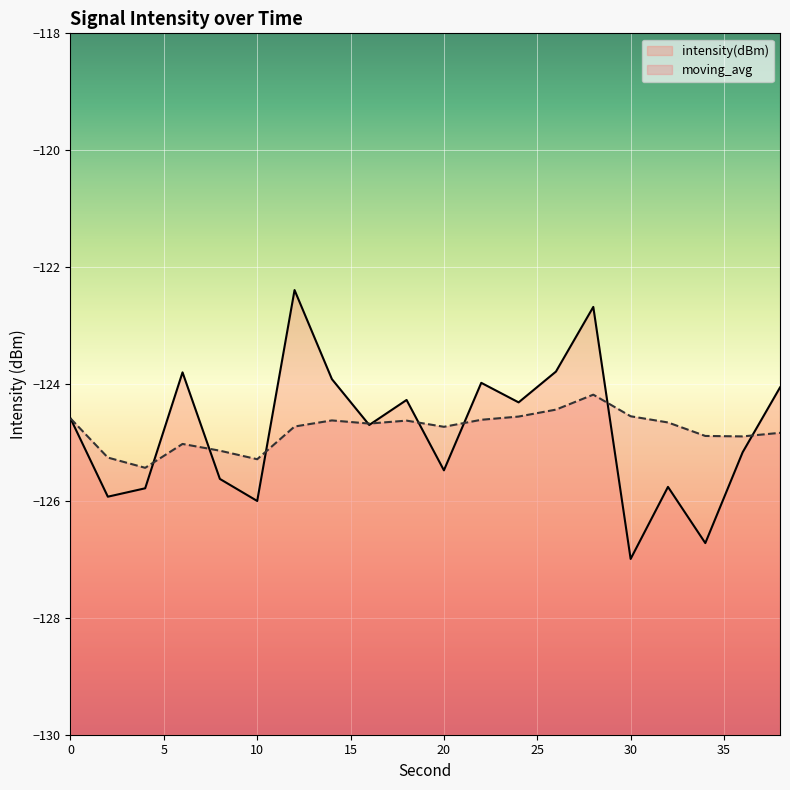

At 10, list the series in order from smallest to largest.

intensity(dBm), moving_avg